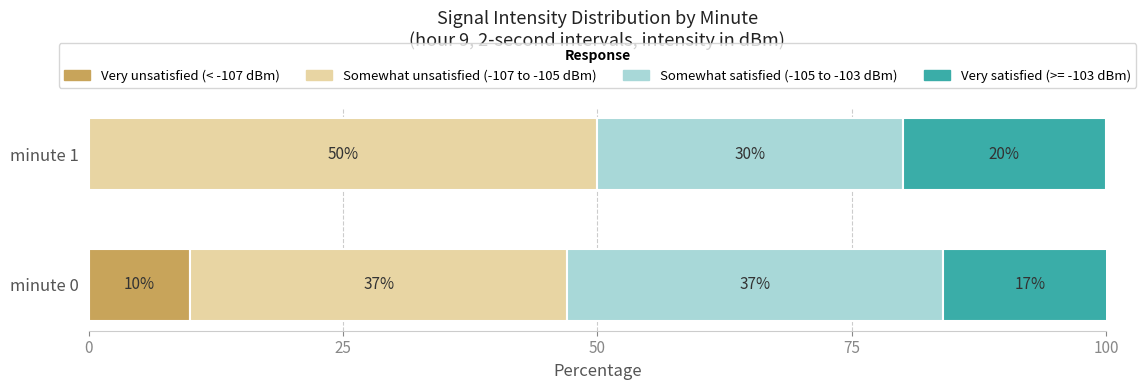

At which category is the sum across all series the highest?

minute 0